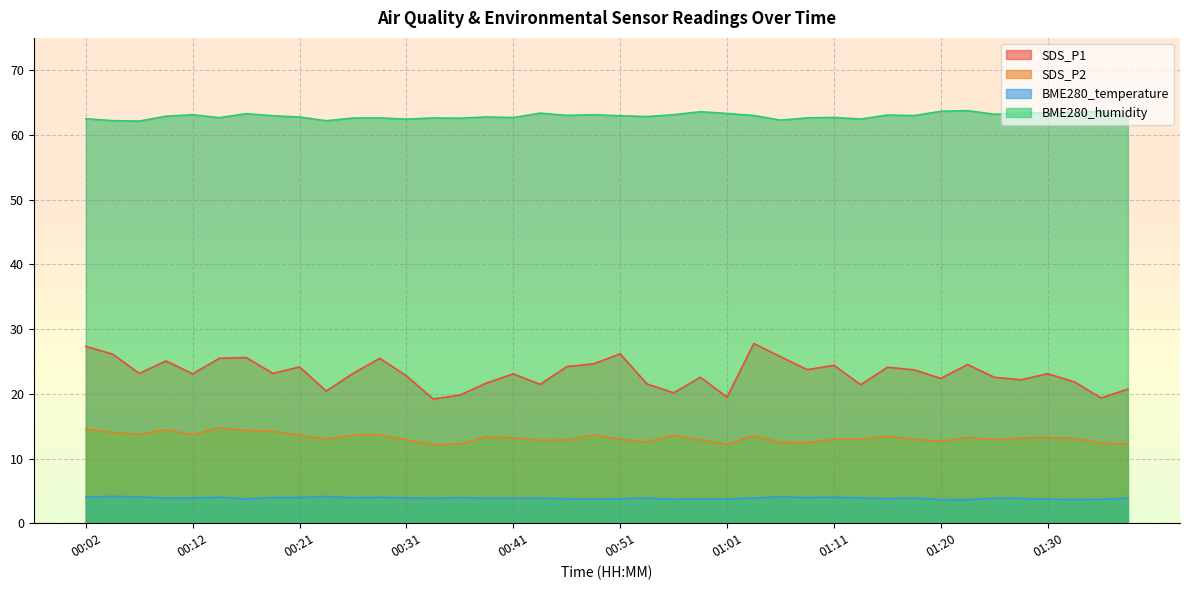

Rank the series by their average value, from lowest to highest.

BME280_temperature, SDS_P2, SDS_P1, BME280_humidity